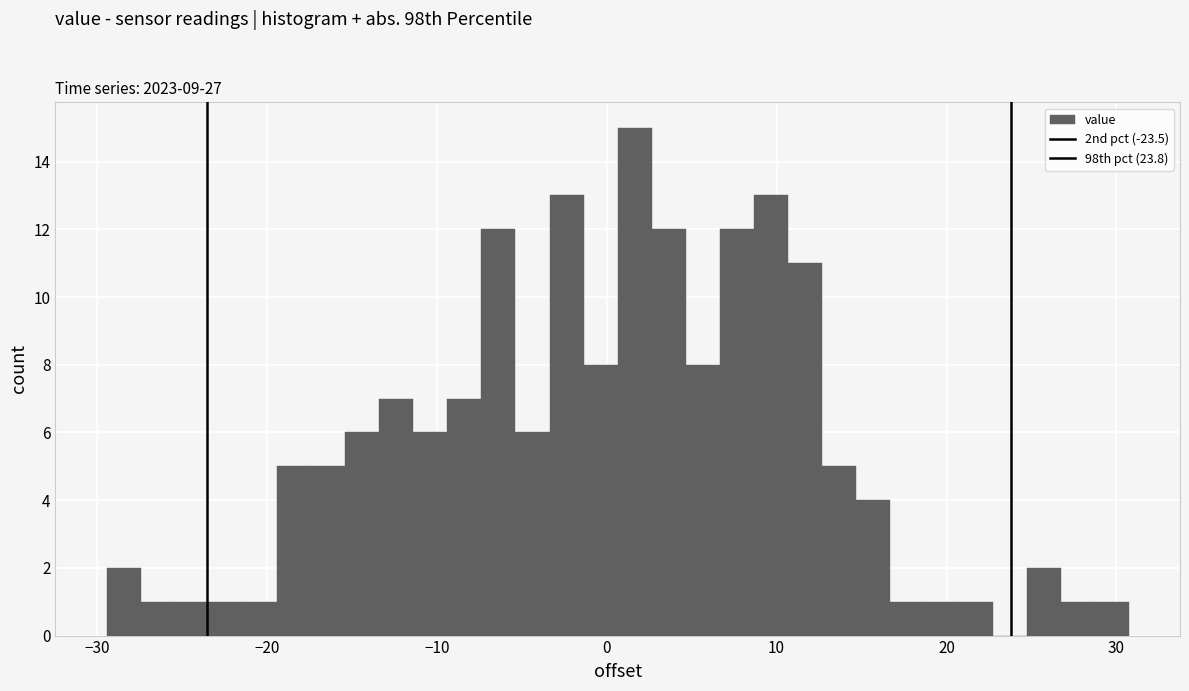

Around what value on the x-axis is the tallest bar? Give the approximate position of its centre, as read against the axis.

2